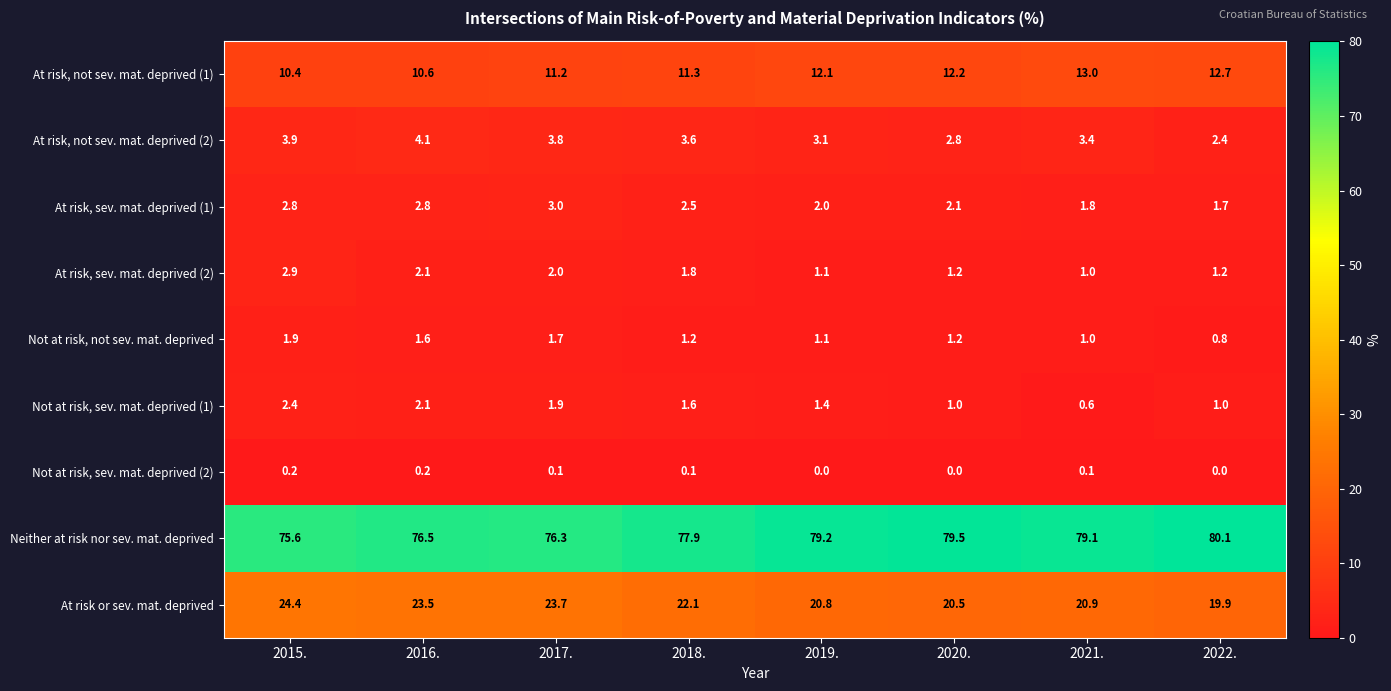

Which series changed the most between 2019. and 2021.?

At risk, not sev. mat. deprived (1)